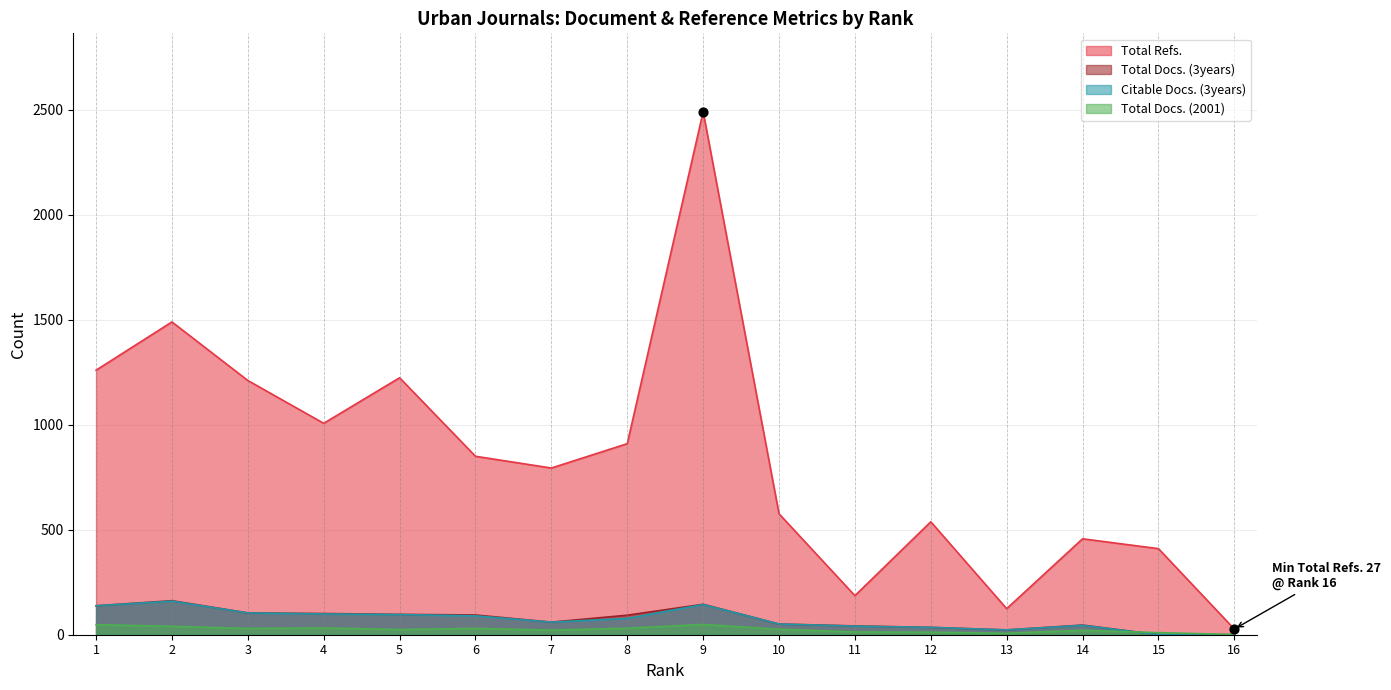

At how many categories does at least one series exceed 1258?

3